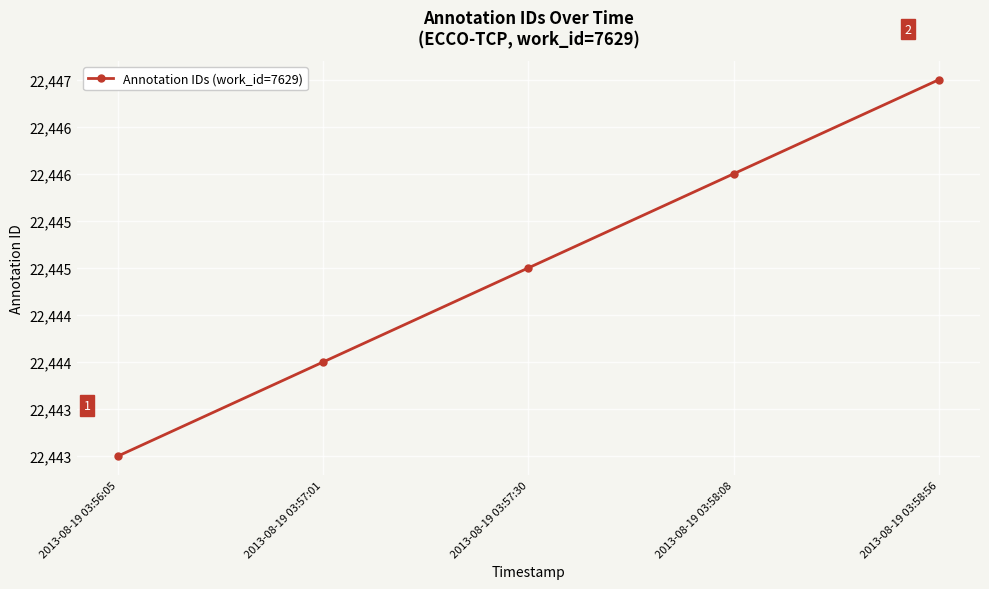

The value at 2013-08-19 03:57:30 is 34965. True or false?

False